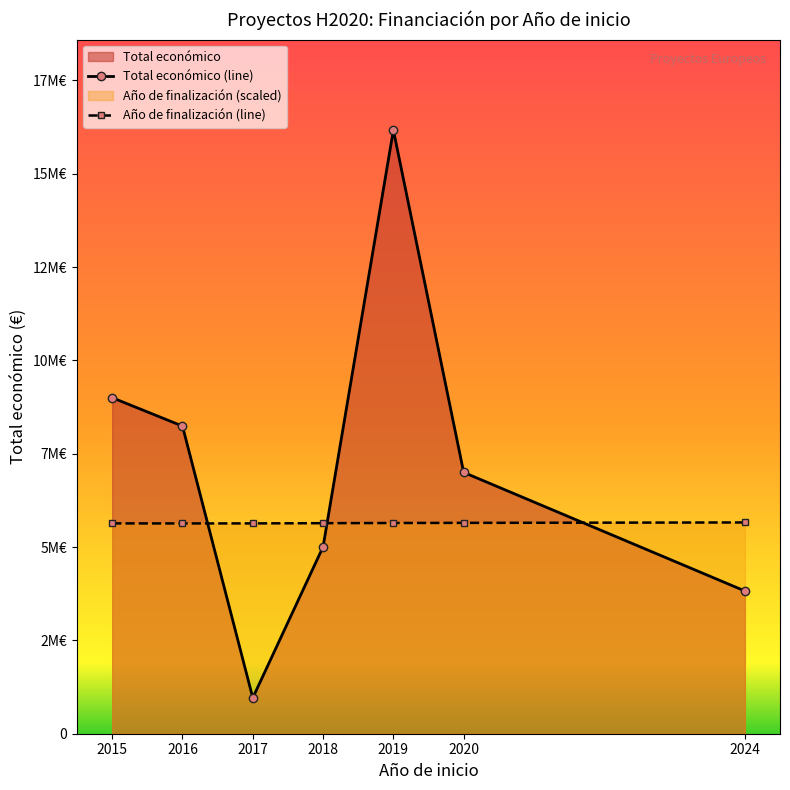

The Año de finalización (line) series shows 5631967.8 at 2016. True or false?

True